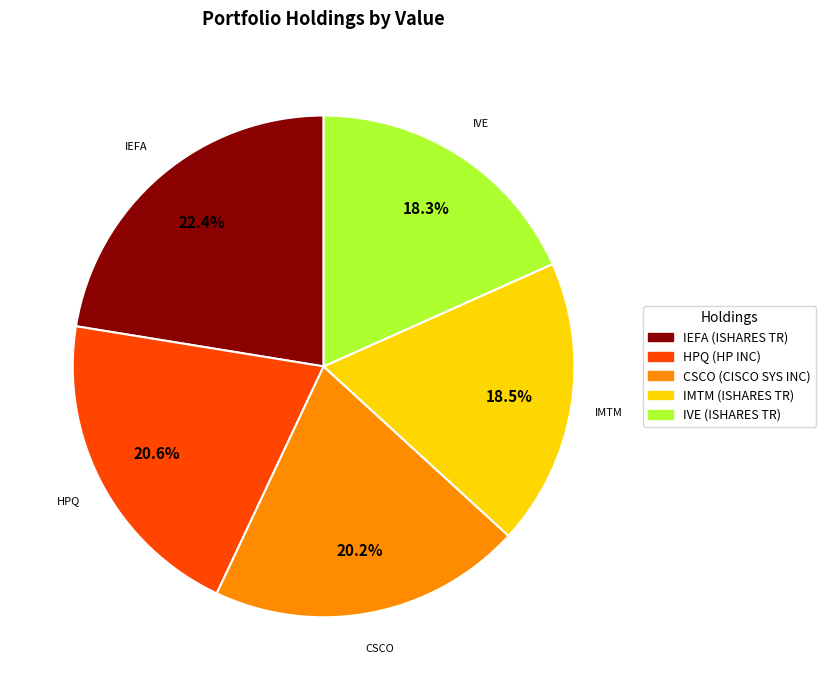

To the nearest percent, what percentage of the pie is IEFA (ISHARES TR)?

22%